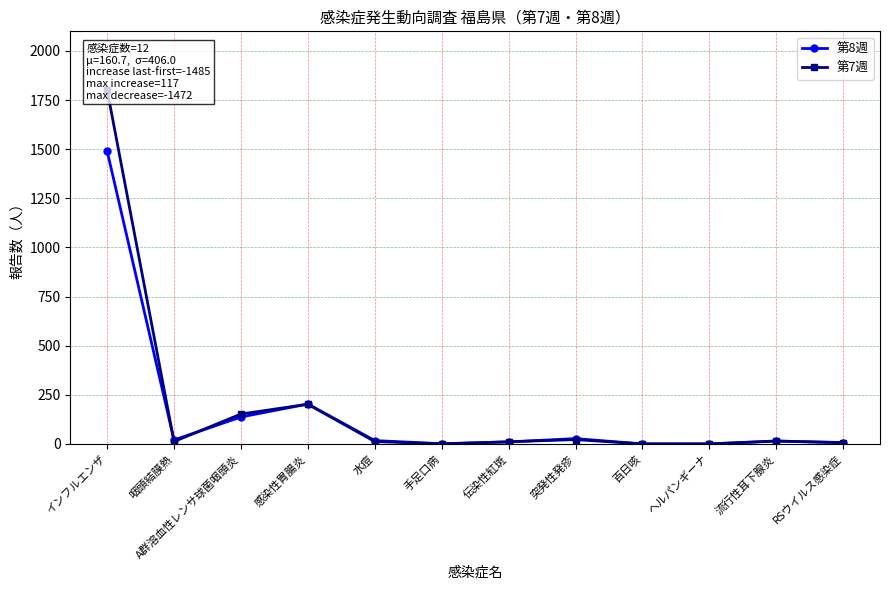

What is the label of the 4th point from the right?

百日咳